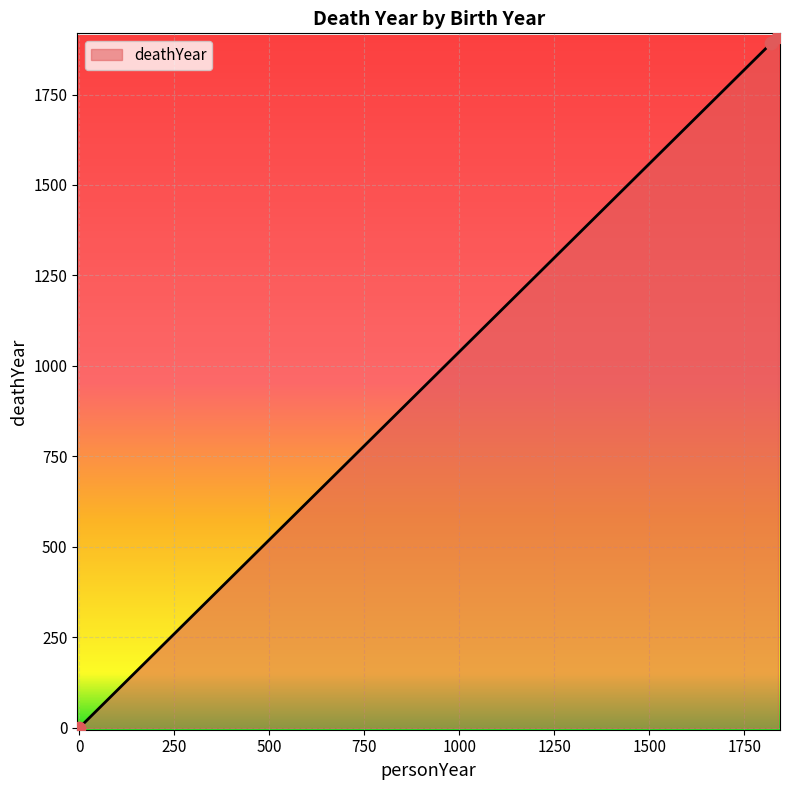

What is the difference between the maximum and minimum values?

1909